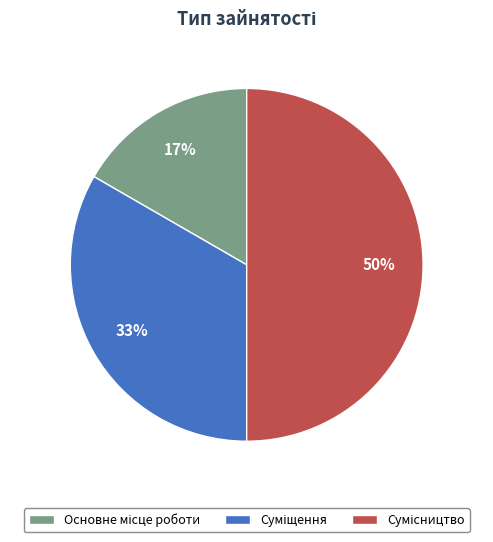

To the nearest percent, what is the average slice percentage?

33%